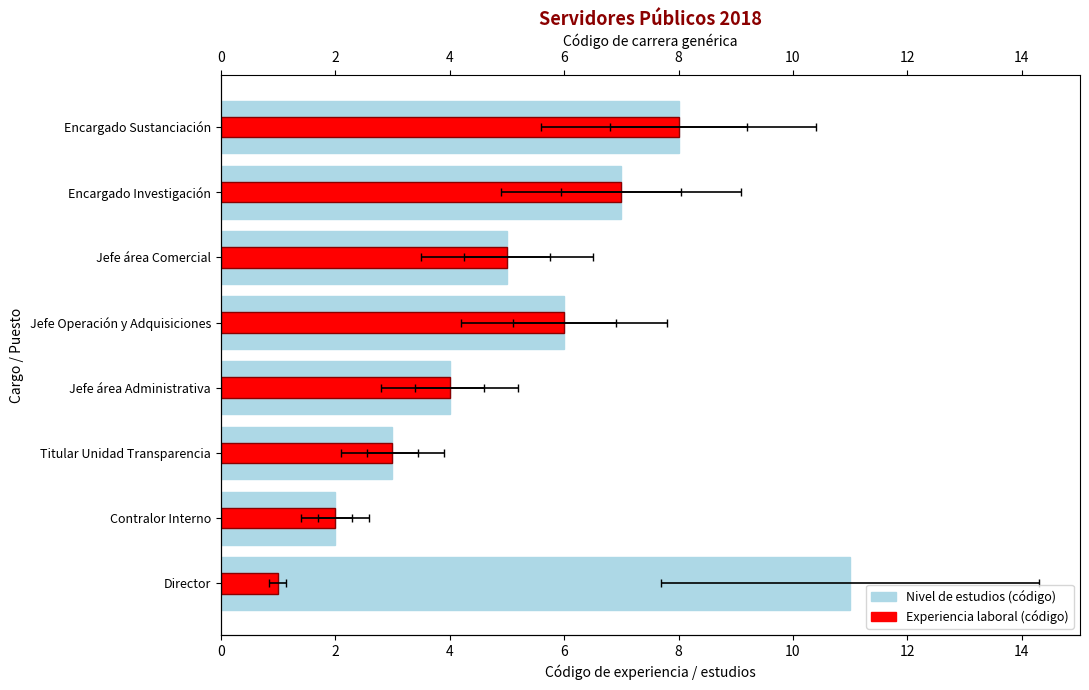

What is the minimum value for Nivel de estudios (código)?

2